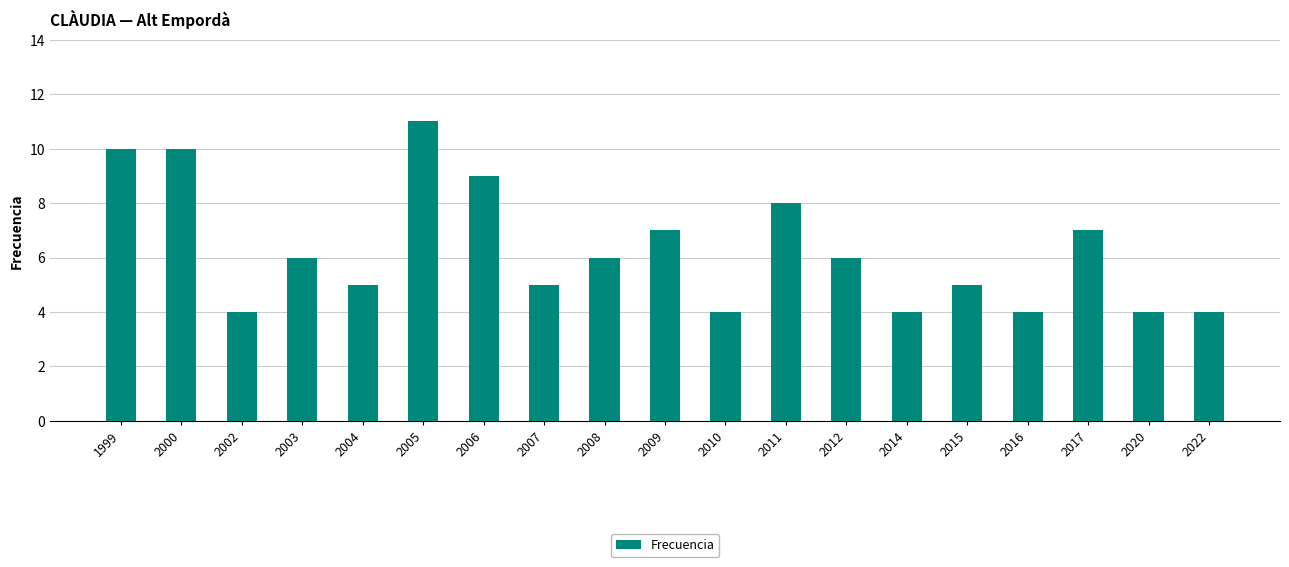

How many values are below 6?

9